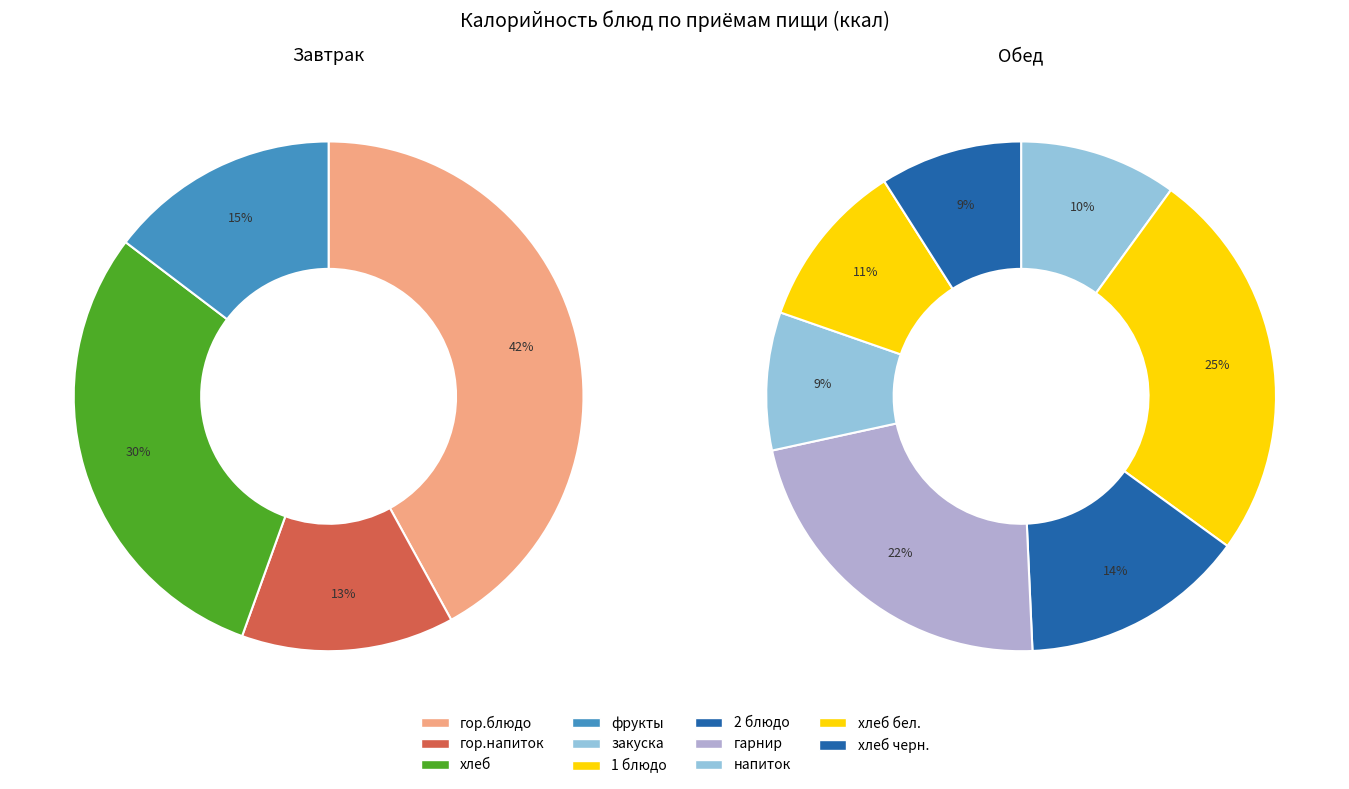

Which category has the biggest portion of the pie?

гор.блюдо